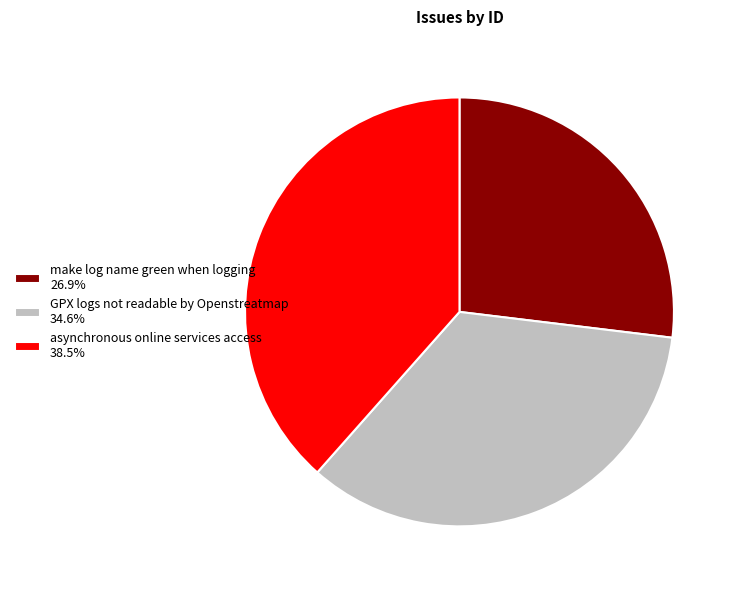

Does any single category account for the majority?

No